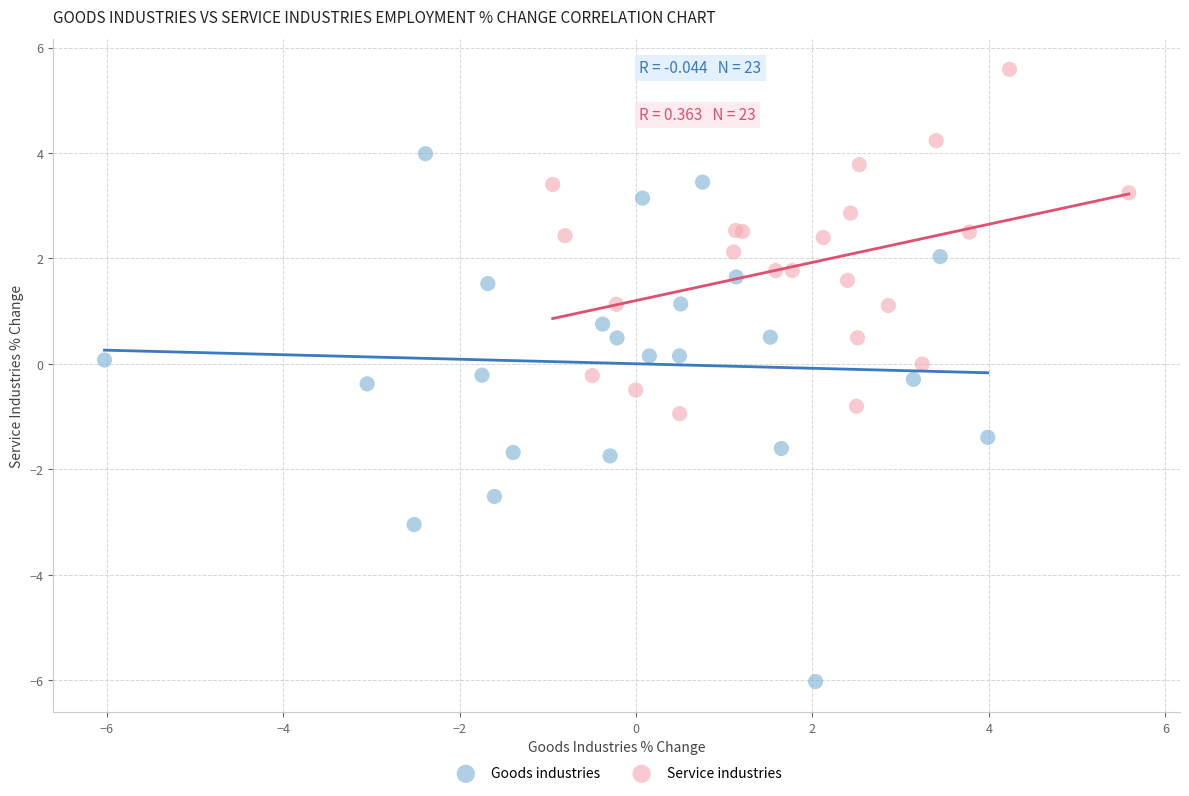

What are all the series names shown in the legend?

Goods industries, Service industries